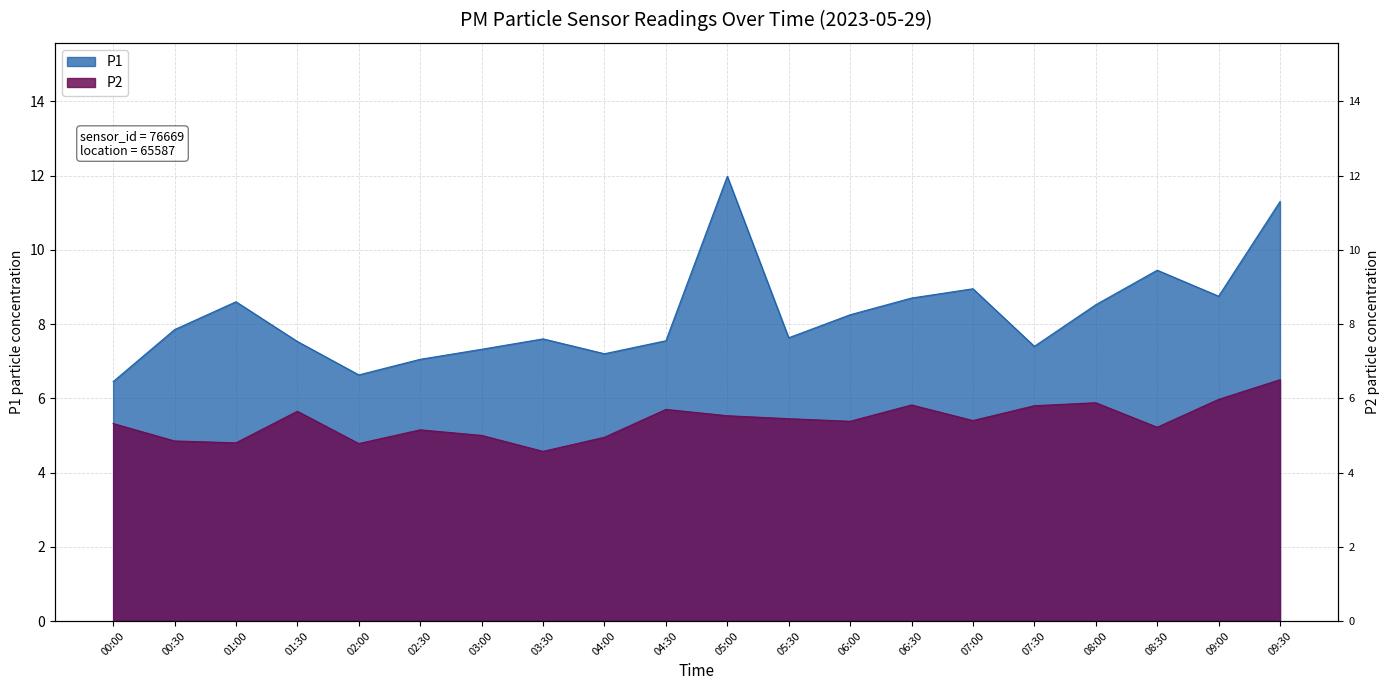

True or false: P1 and P2 cross at least once.

False